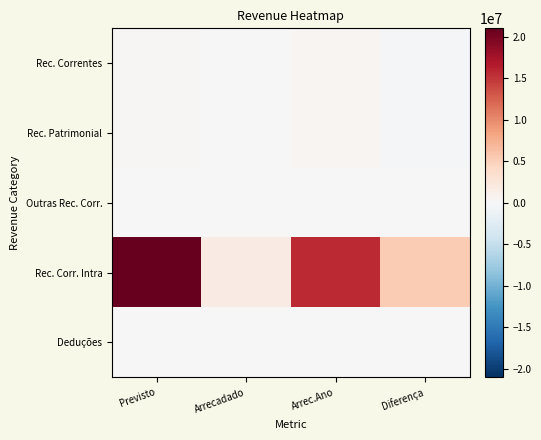

What is the spread (max minus min) of values at Previsto?

21013277.0